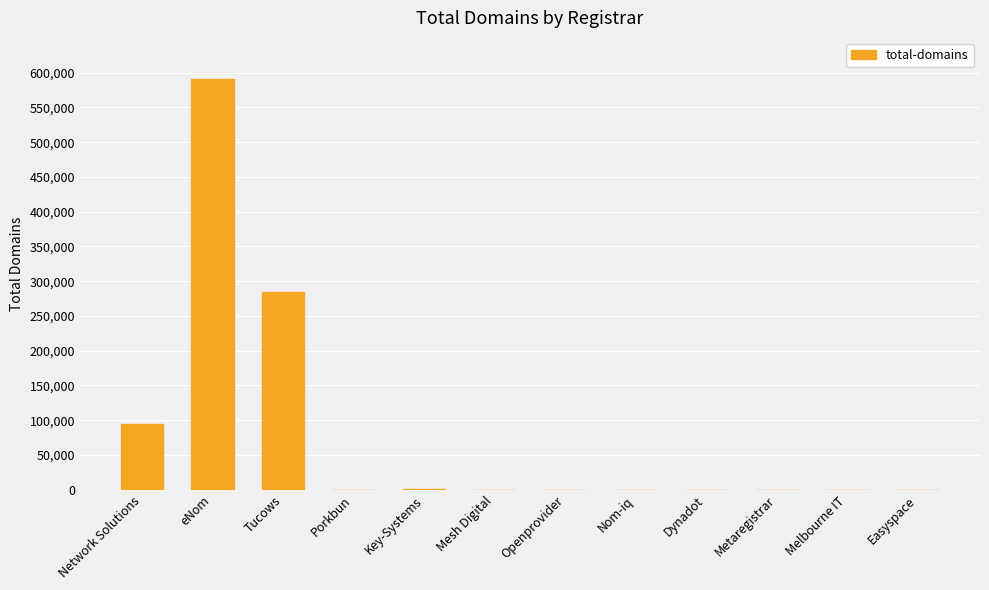

What is the sum of all values?

971728